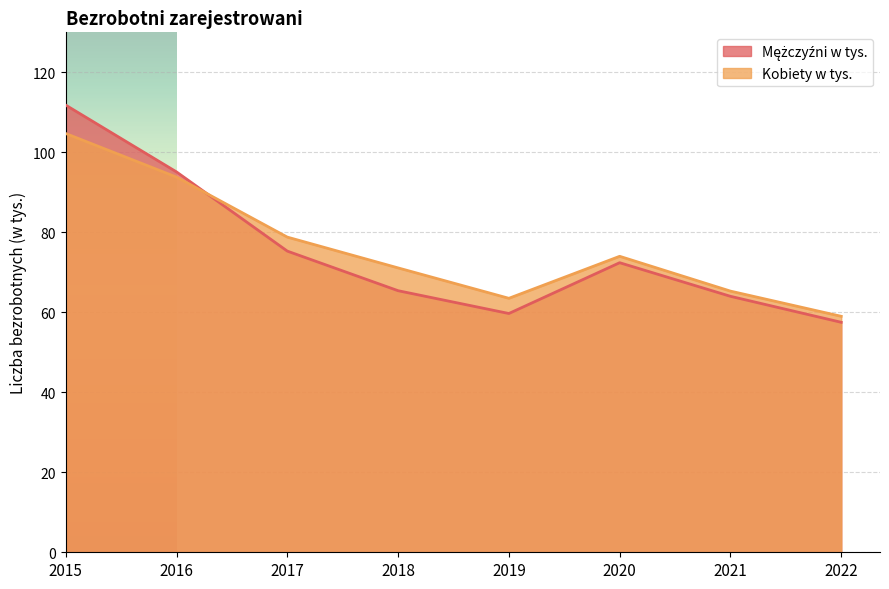

At which category does Kobiety w tys. reach its first local valley?

2019